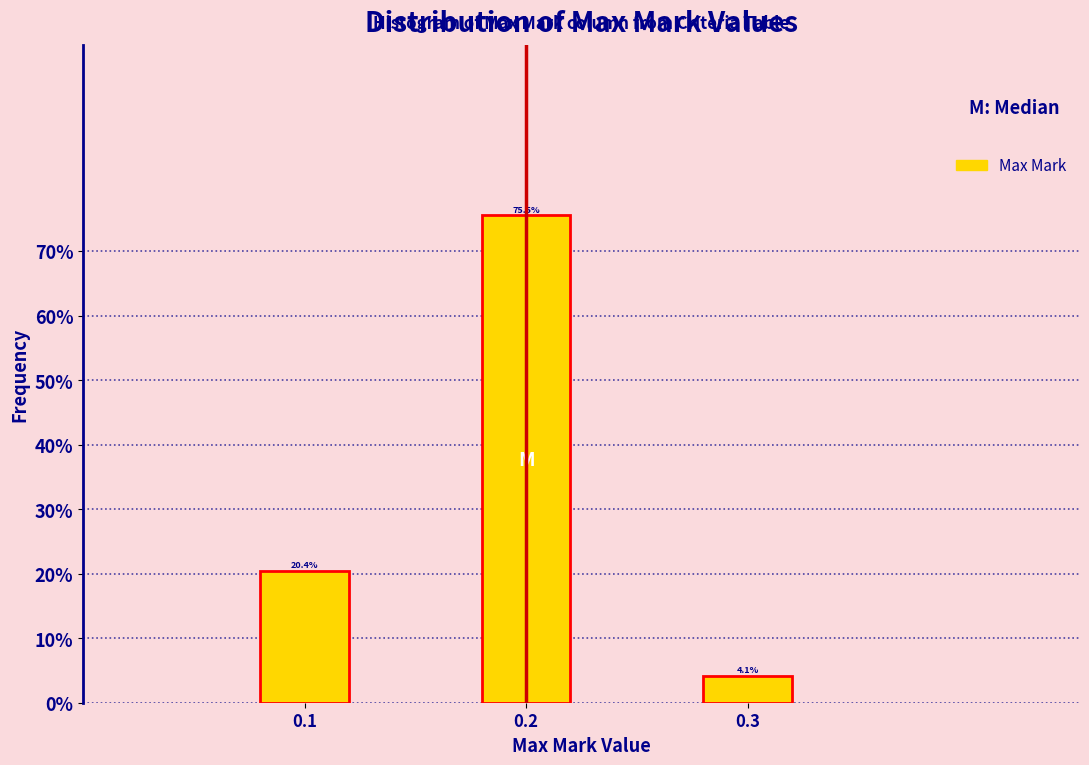

Does the chart contain any negative values?

No